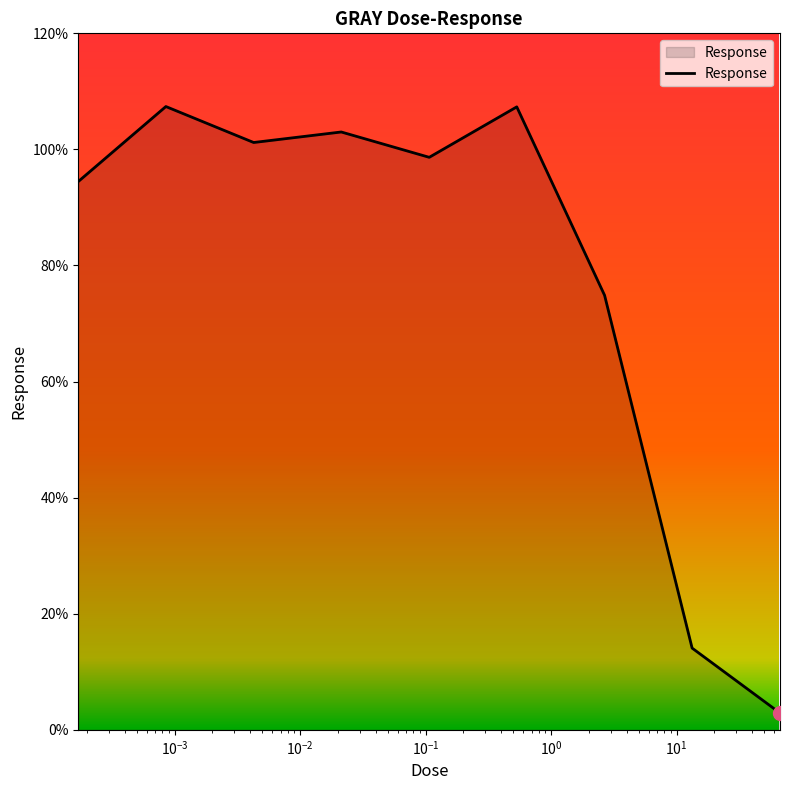

Does the chart display data point markers on the line(s)?

No